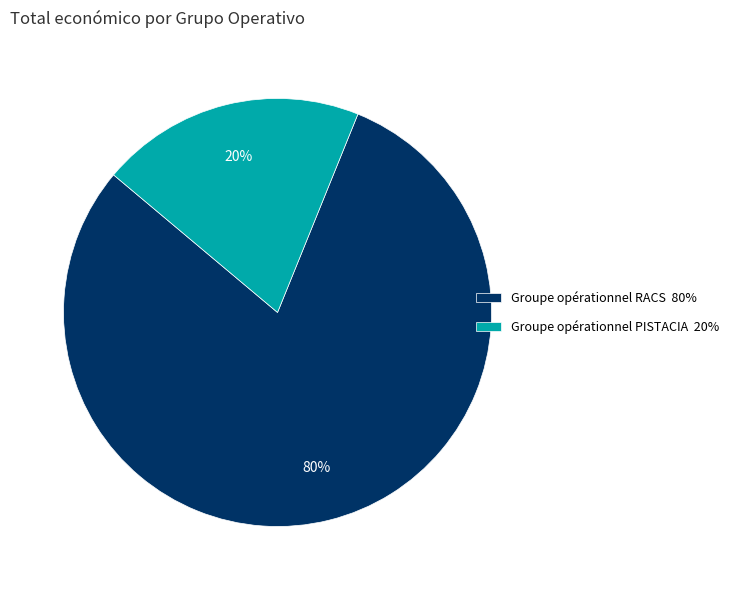

Is there a majority slice in this chart?

Yes